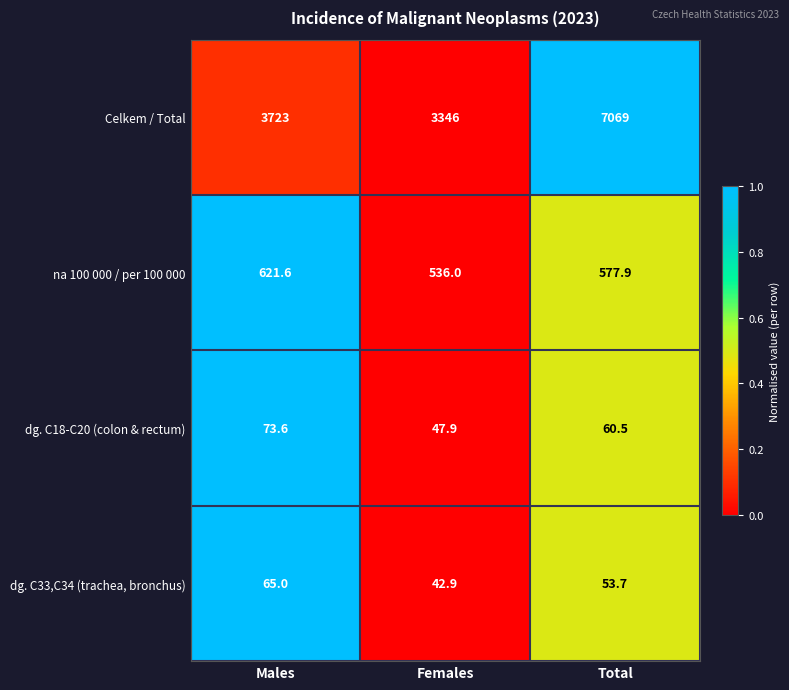

What is the maximum value shown in the chart?

7069.0